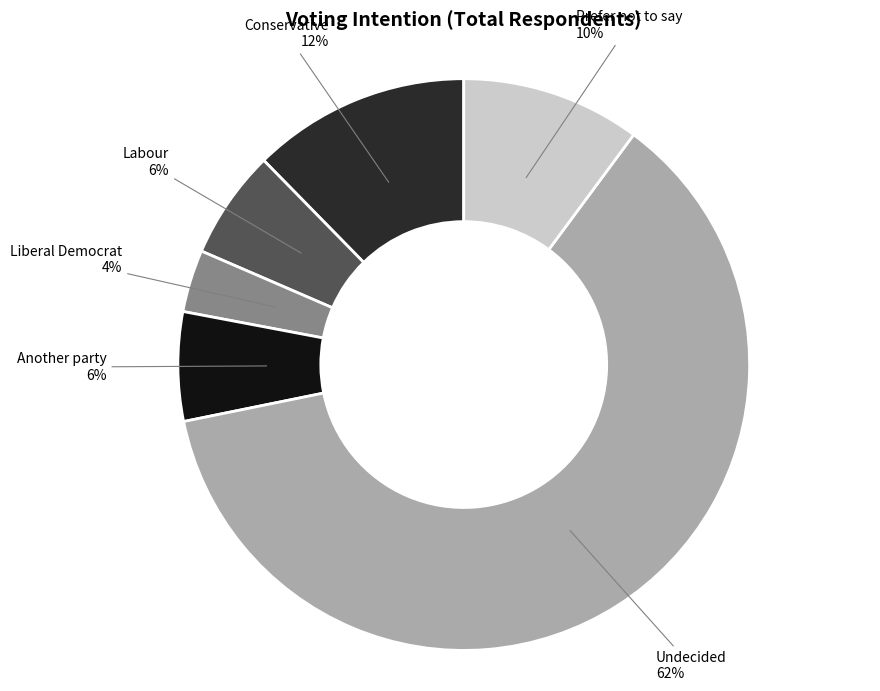

Which category has the biggest portion of the pie?

Undecided